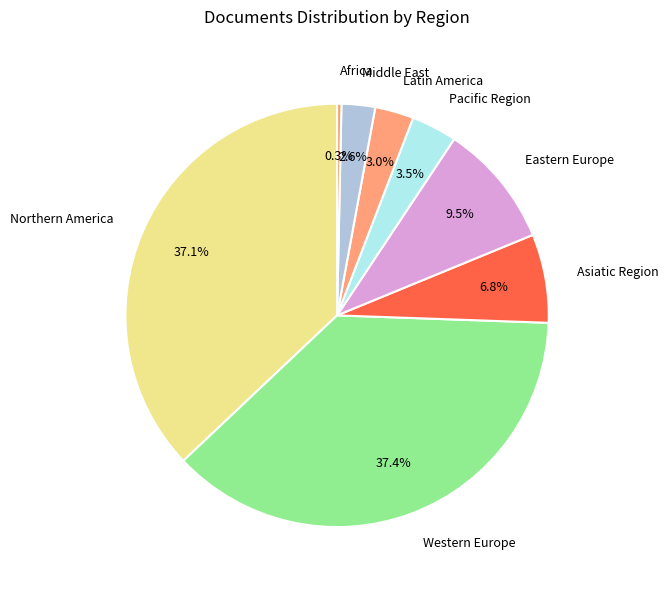

To the nearest percent, what is the difference between the largest and smallest slice percentages?

37%